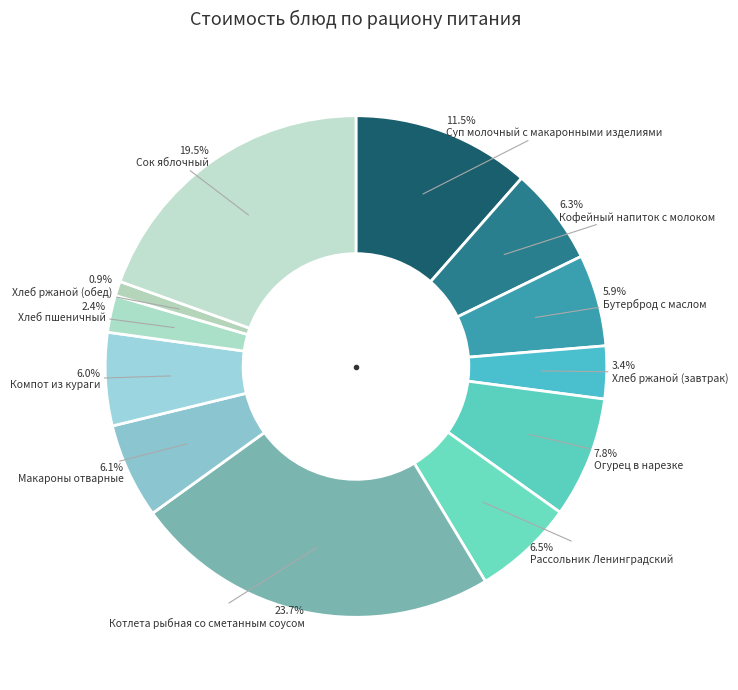

What is the total percentage of Хлеб ржаной (обед) and Хлеб пшеничный?

3.3%